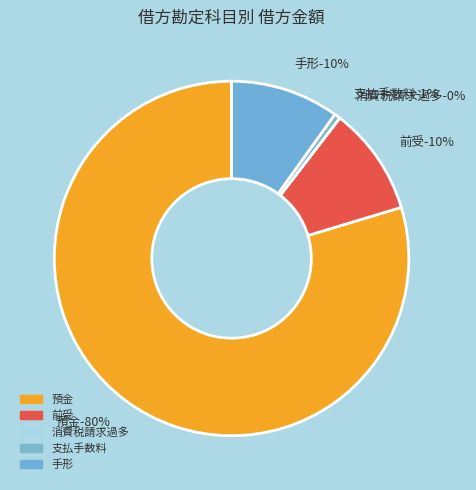

Combined, what portion of the pie is 支払手数料 and 前受?

10.4%